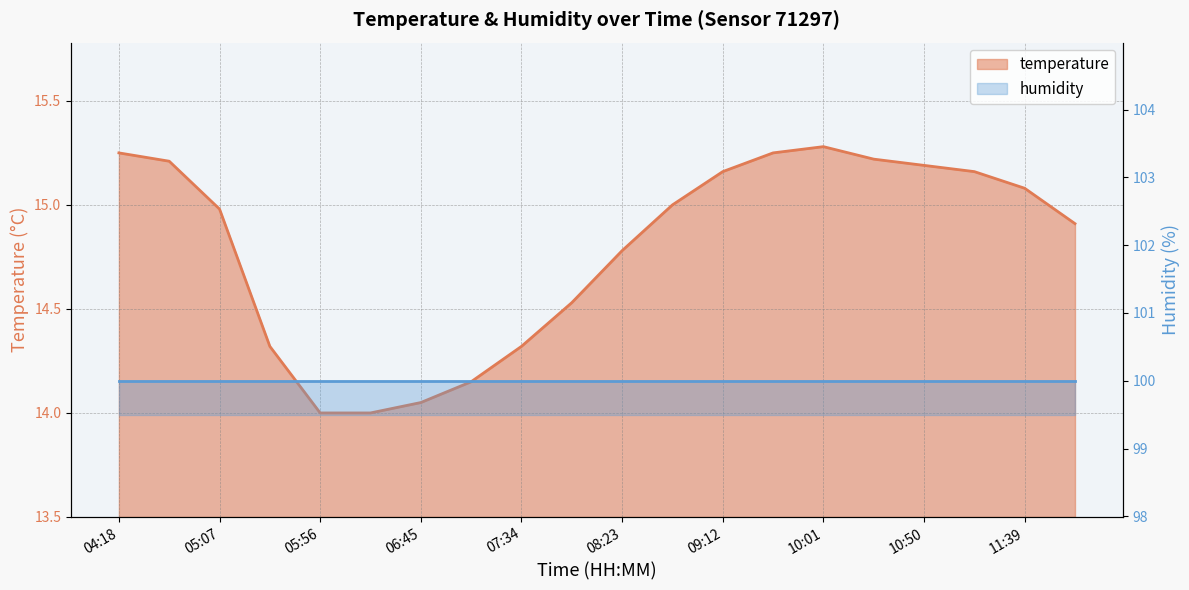

What value does the data have at 09:36?

15.2